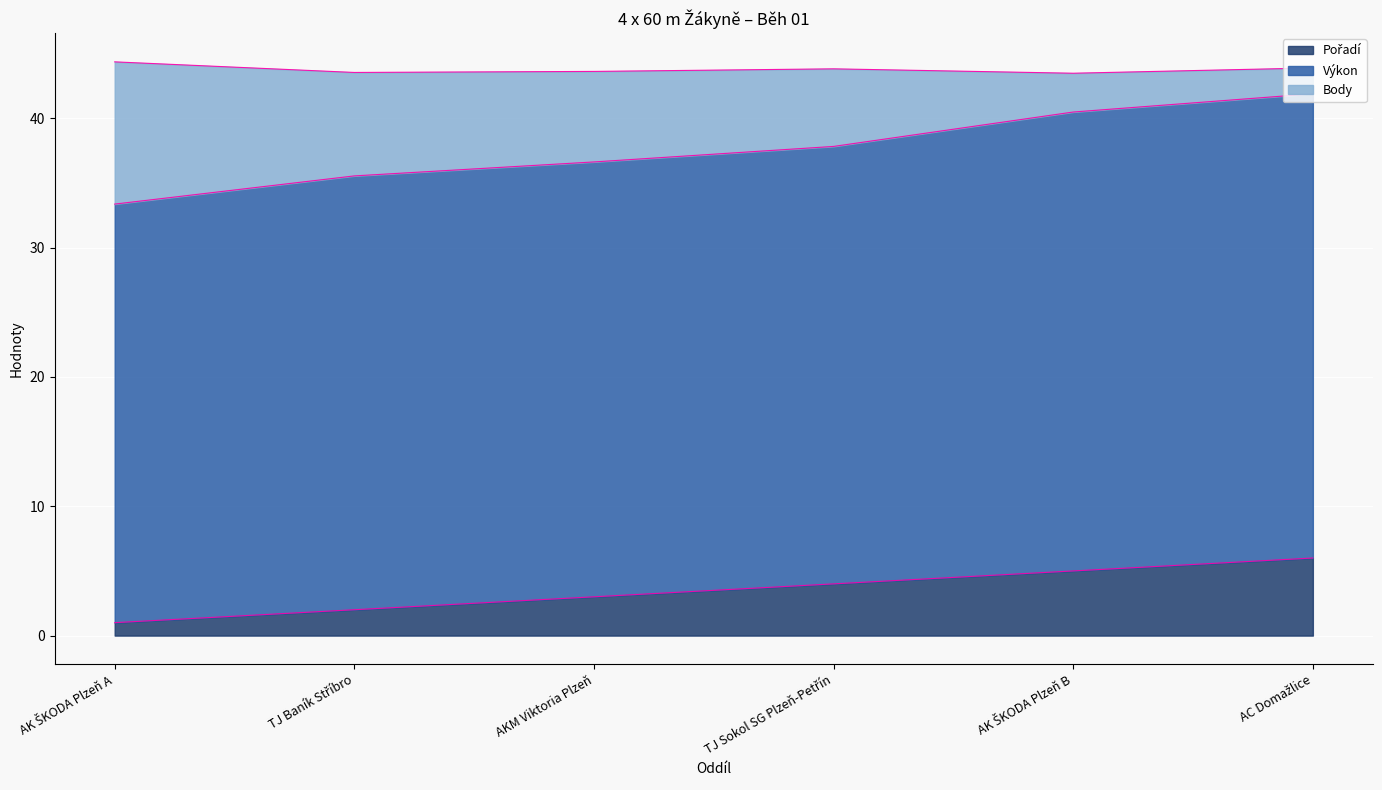

At which label does Pořadí first exceed 4?

AK ŠKODA Plzeň B